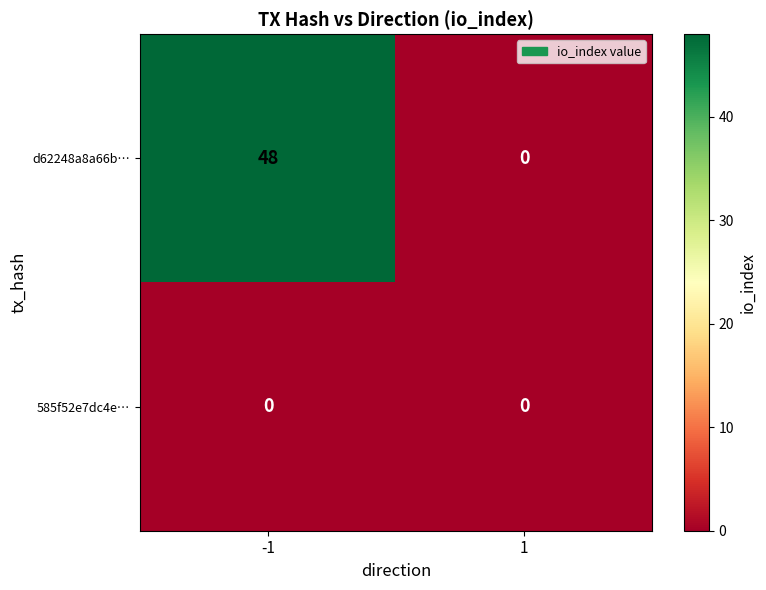

What is the difference between the highest and lowest values at -1?

48